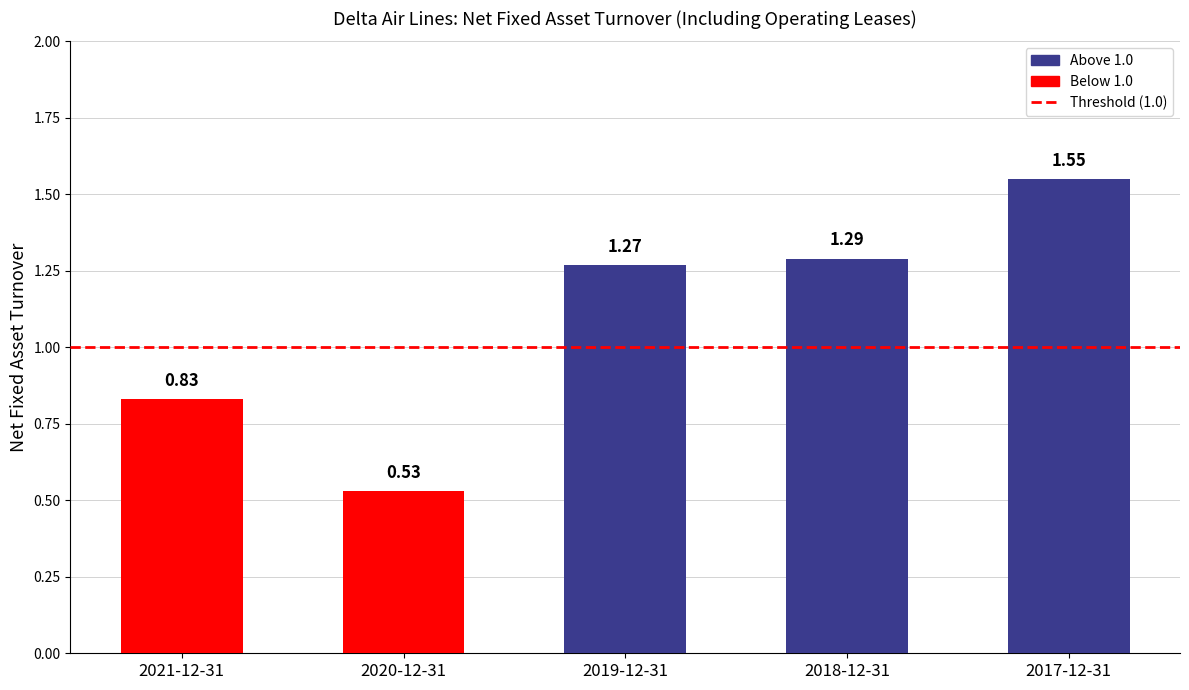

What is the change in value from 2021-12-31 to 2019-12-31?

+0.4